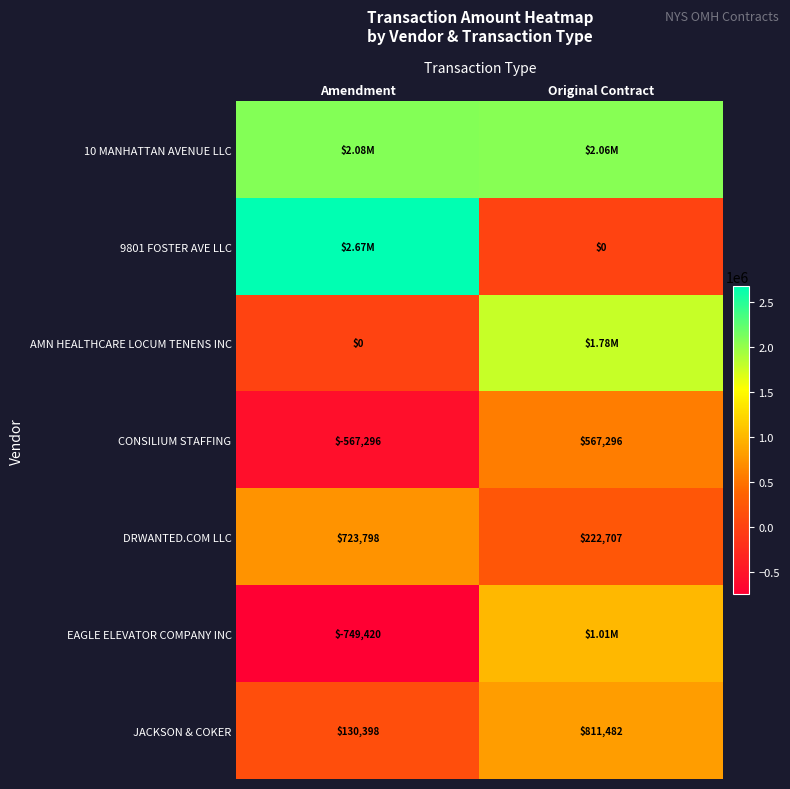

How many values in CONSILIUM STAFFING are above zero?

1